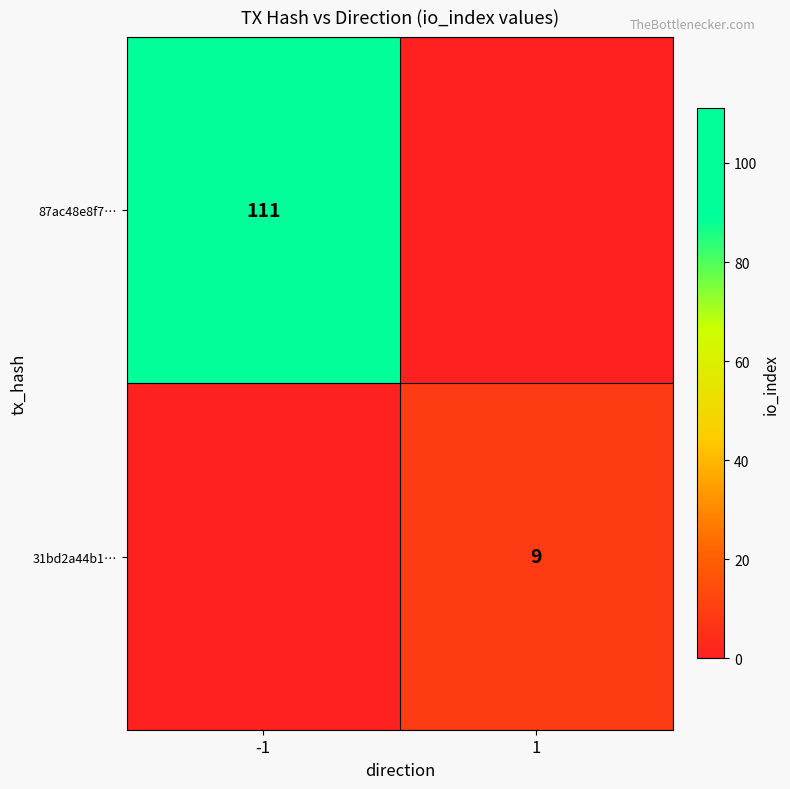

The value of 87ac48e8f7… at -1 is 111. True or false?

True